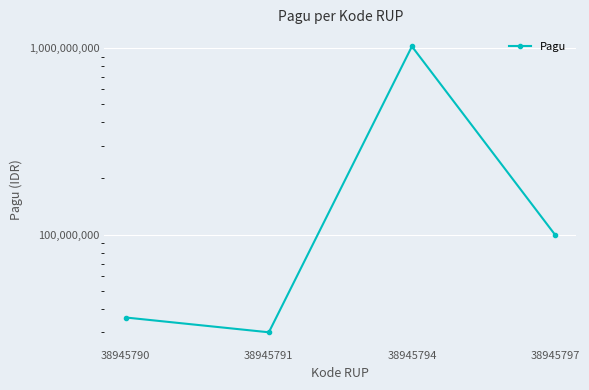

What is the average value?

296500000